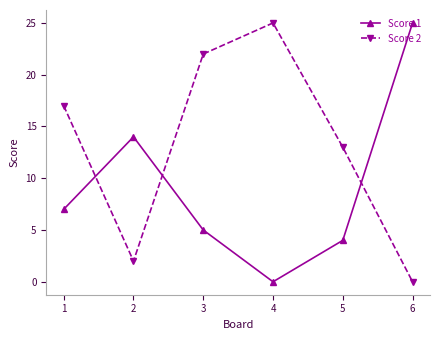

At which label does Score 1 reach its minimum?

4